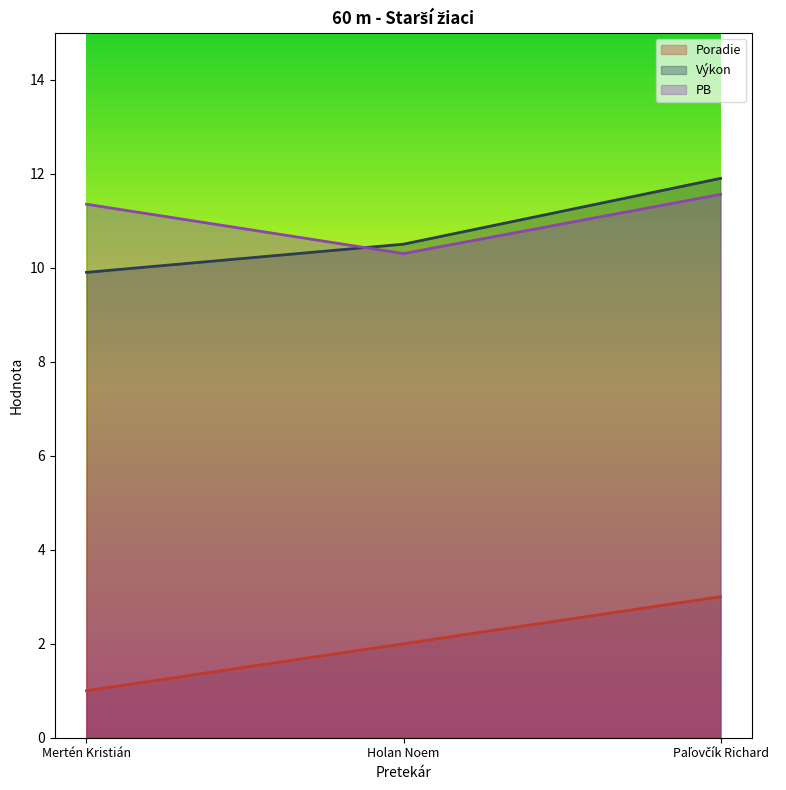

How many values in the PB series are below 11?

1